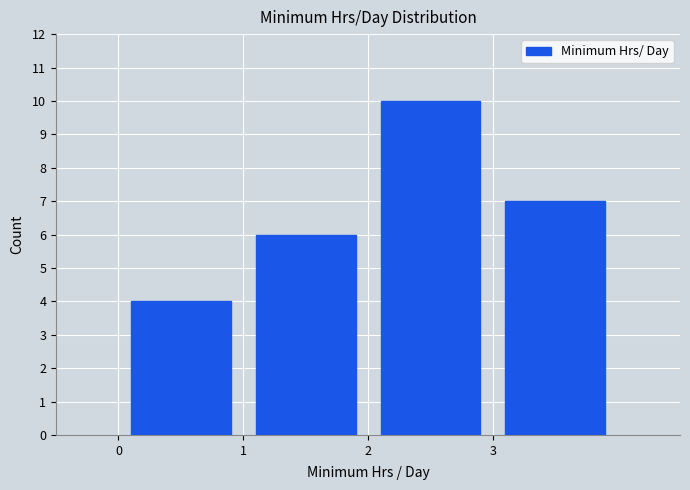

Reading left to right, list every bar in this chart as the range it spans on the x-axis followed by its height. The values are not printed on the chart, so give them approximately, as read against the axis.

0 to 1: 4
1 to 2: 6
2 to 3: 10
3 to 4: 7